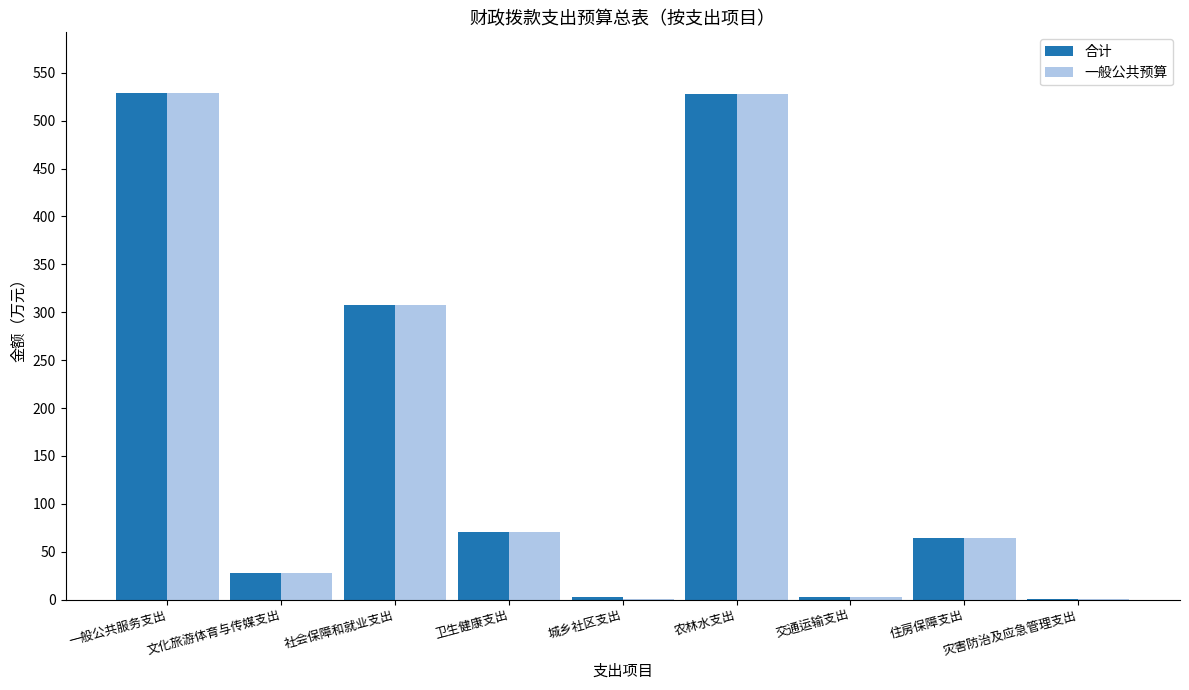

What is the greatest value displayed?

528.8